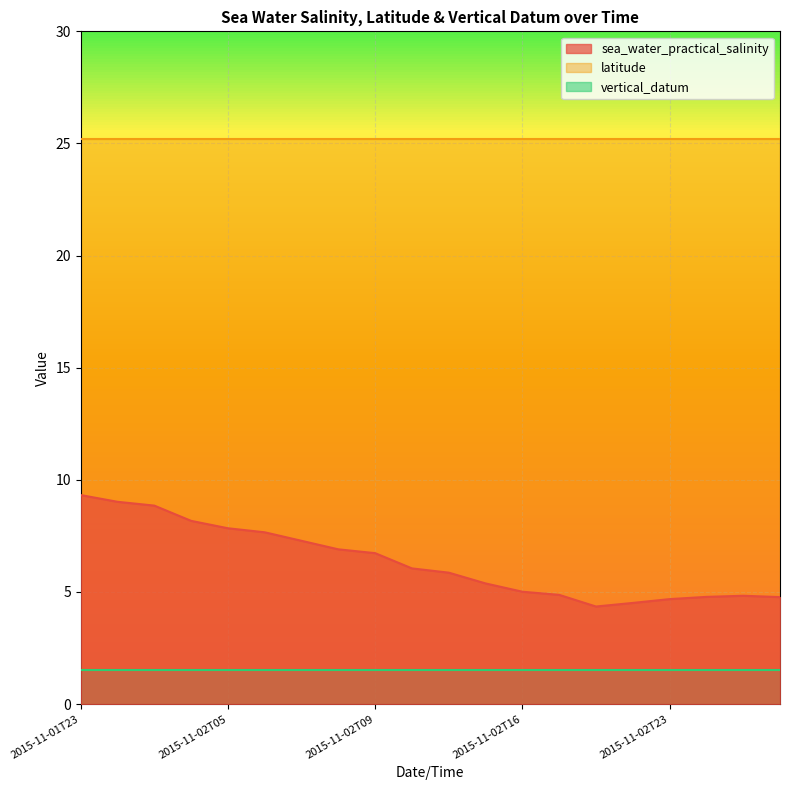

What is the average value of the sea_water_practical_salinity series?

6.3